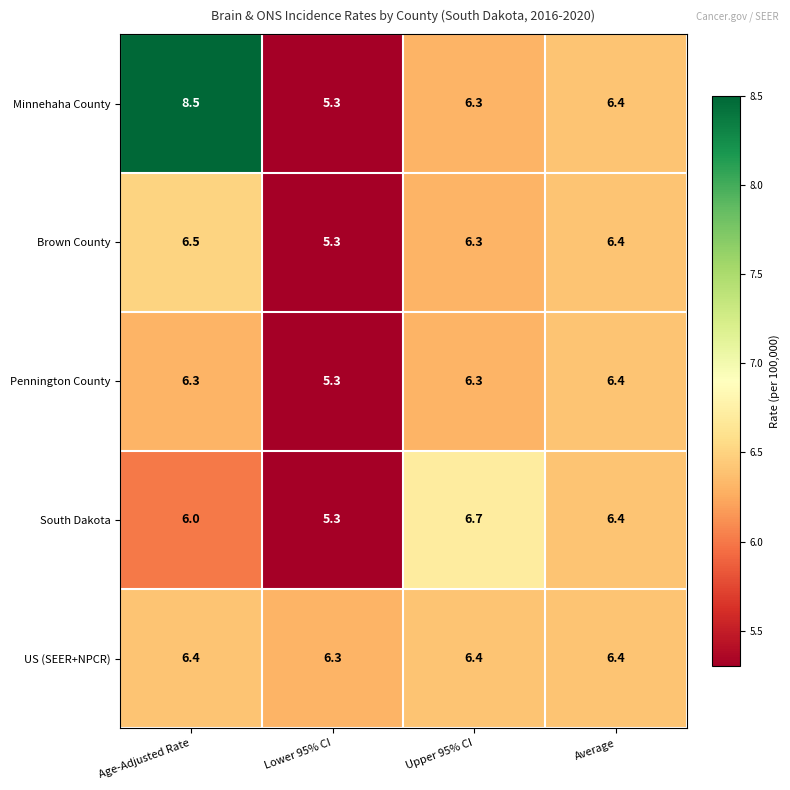

How many data points does each series have?

4